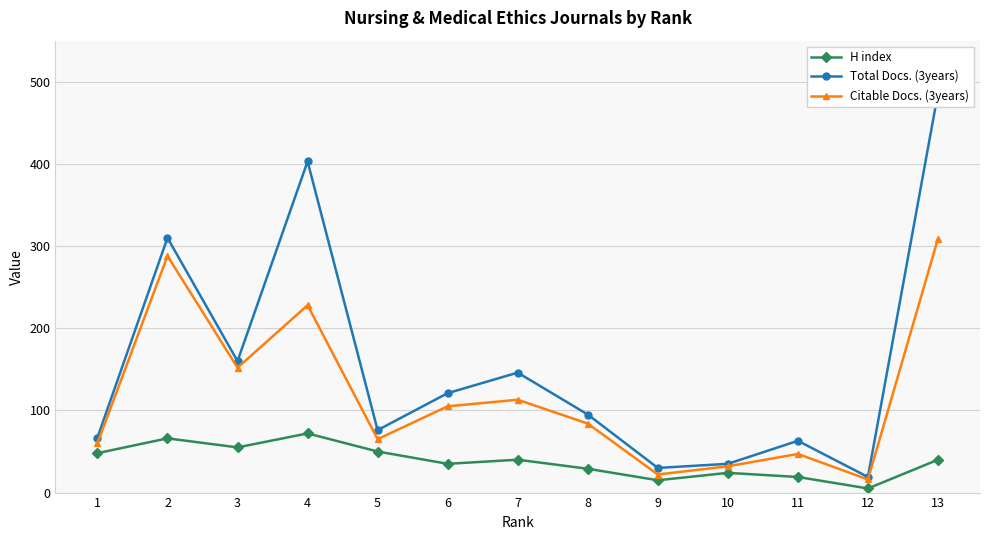

Which series has the largest total across all categories?

Total Docs. (3years)